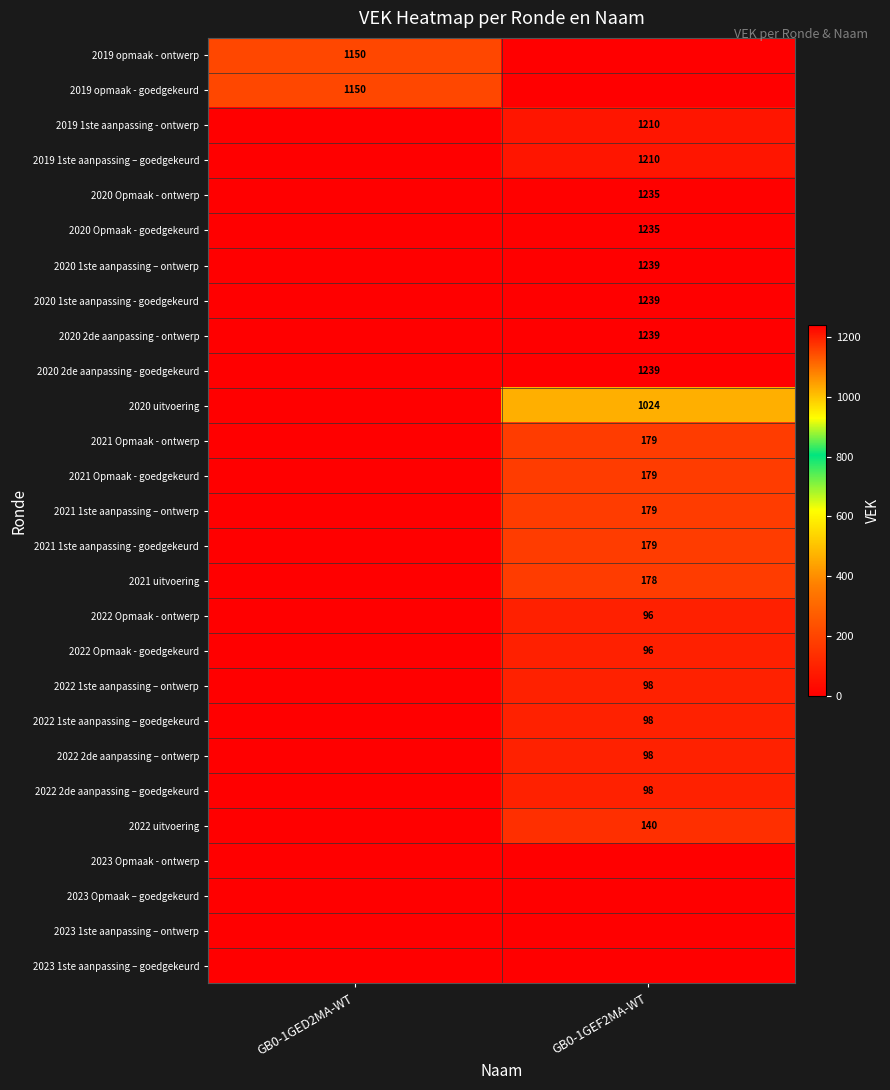

What is the spread (max minus min) of values at GB0-1GED2MA-WT?

1150